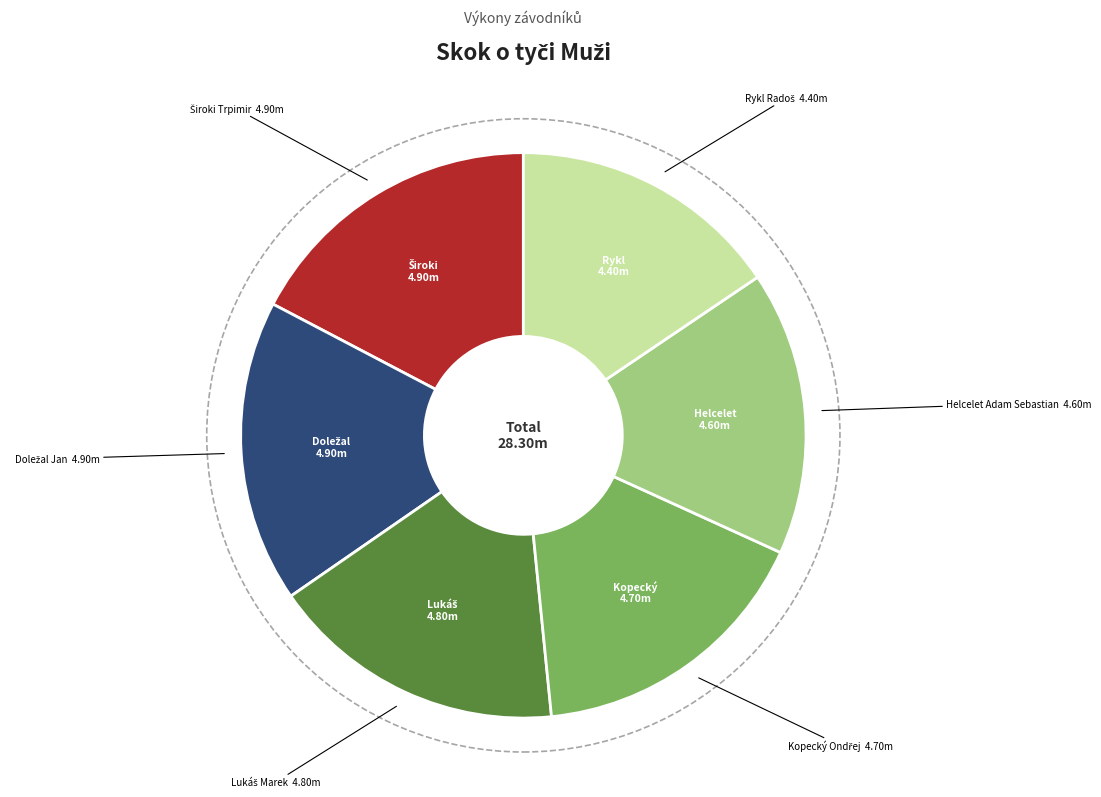

Does any single category account for the majority?

No